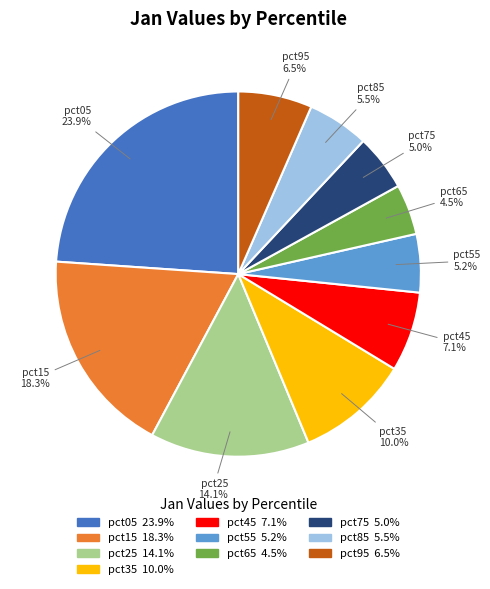

Is there any slice that represents more than half of the pie?

No